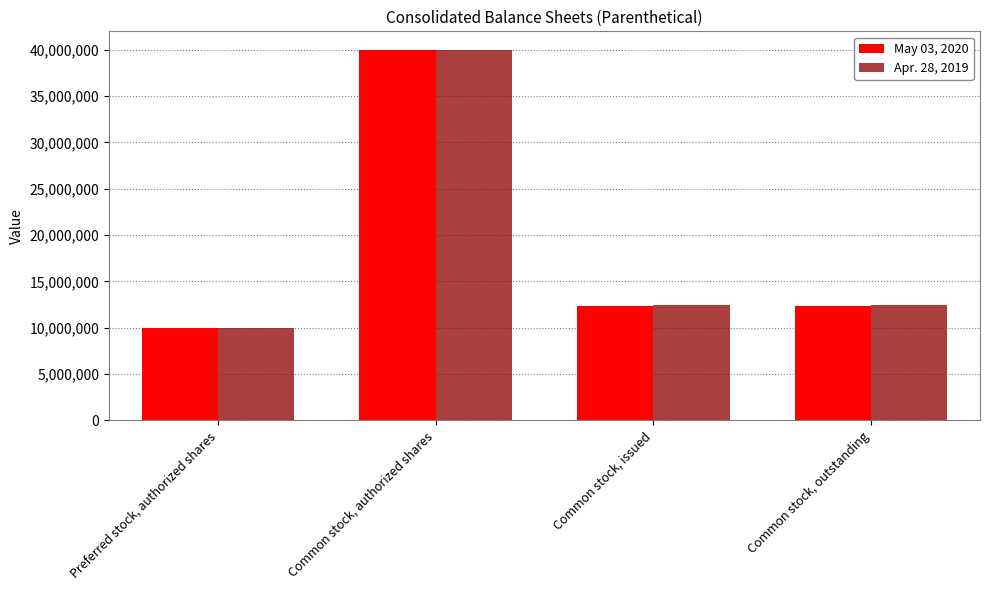

Rank the series at Common stock, outstanding from highest to lowest value.

Apr. 28, 2019, May 03, 2020